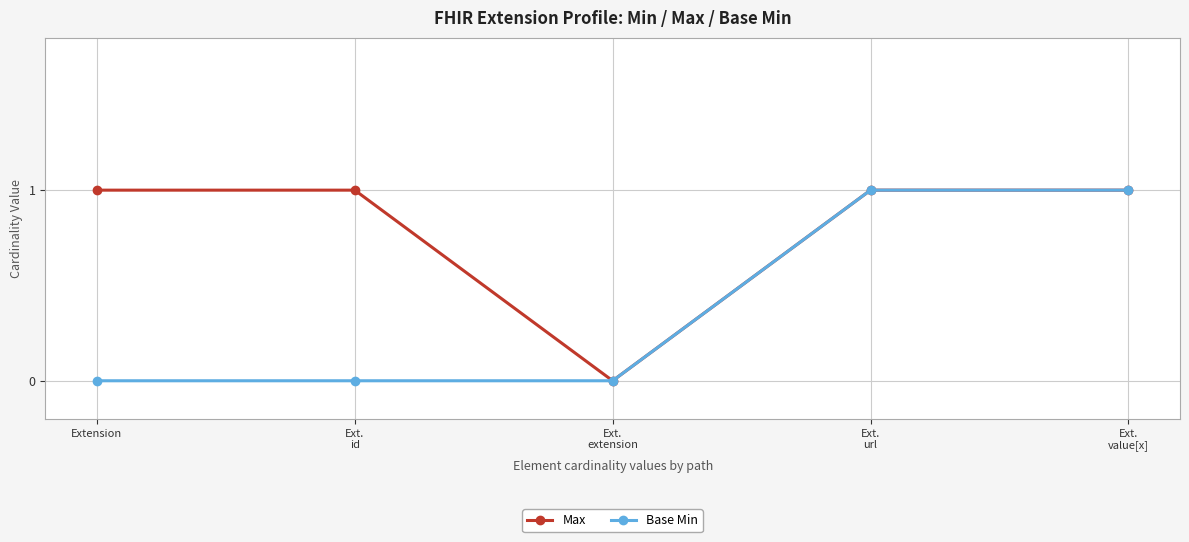

Count the number of data series in this chart.

2